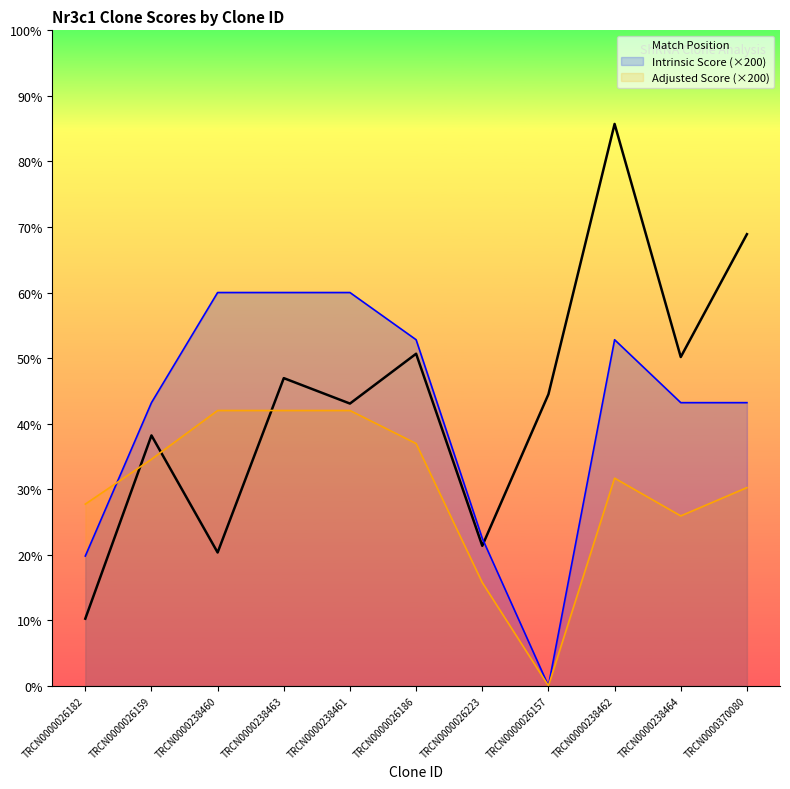

What is the label of the 1st point from the left?

TRCN0000026182